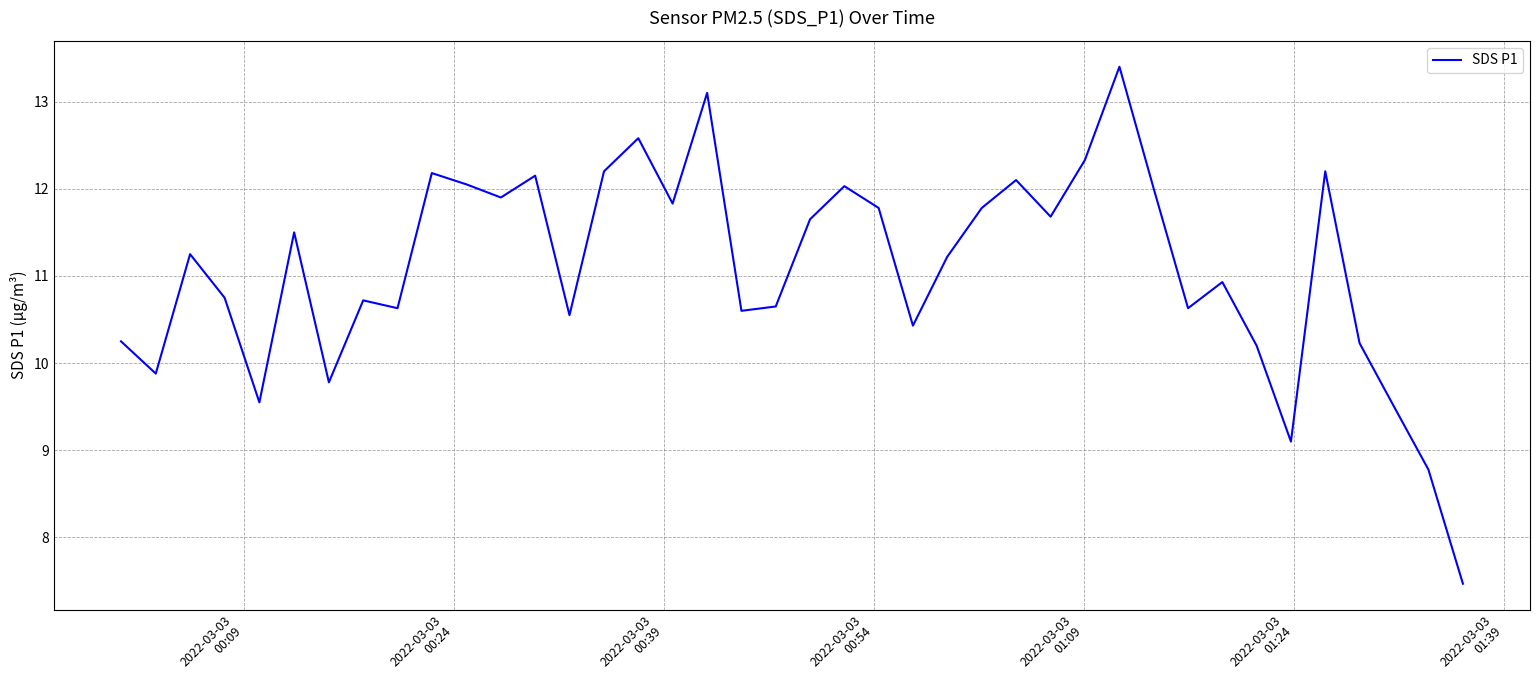

What is the difference between the maximum and minimum values?

5.9